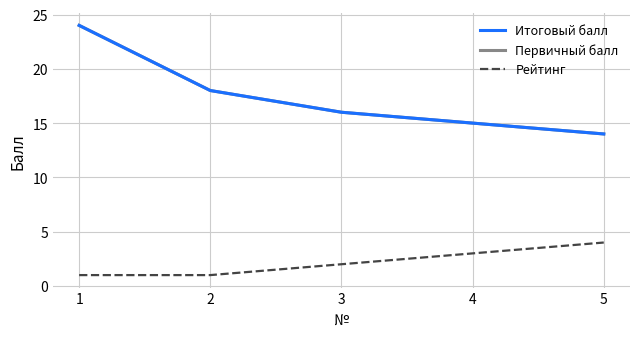

At which label does Первичный балл first exceed 16?

1